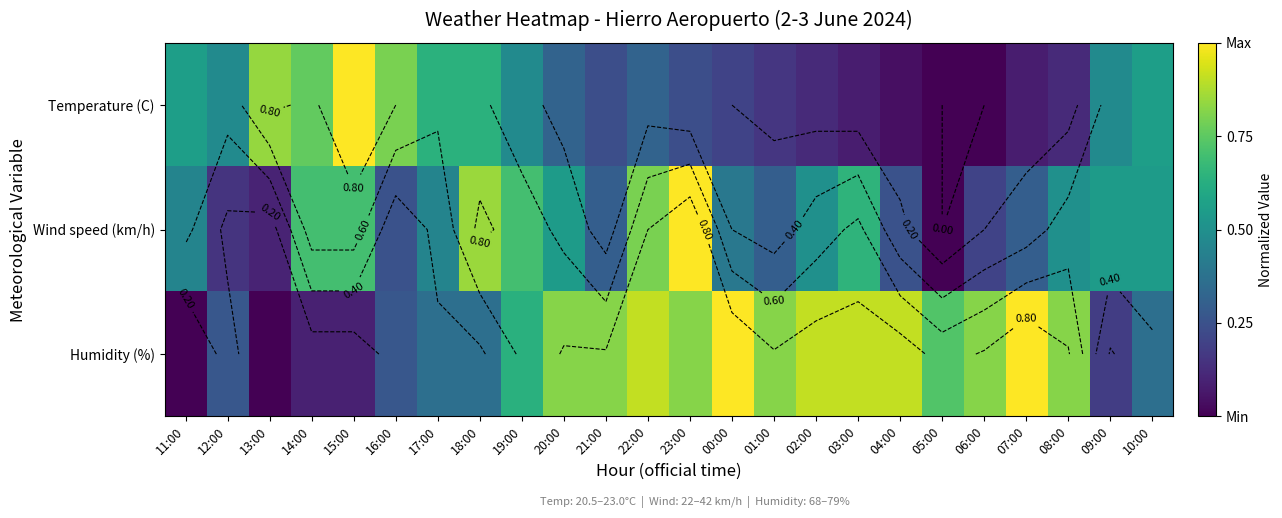

Which series has the widest spread of values?

Temperature (C)